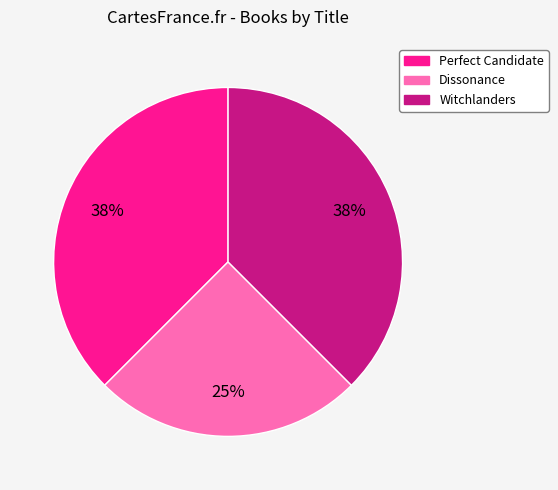

How many segments does this pie chart have?

3